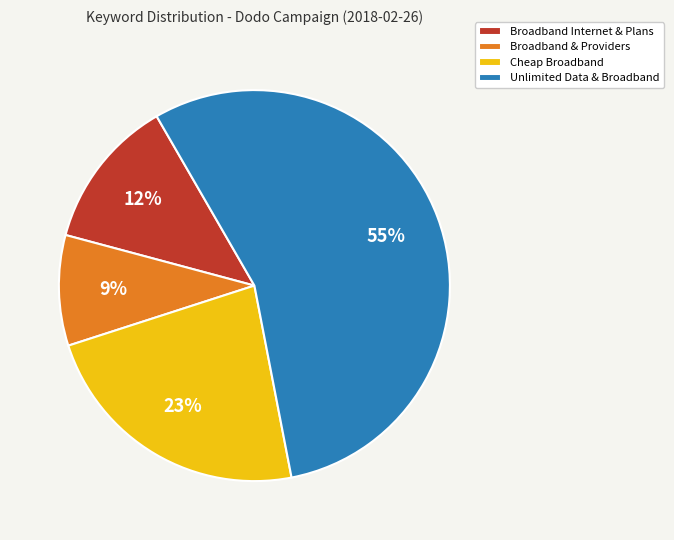

Which slice is the largest?

Unlimited Data & Broadband